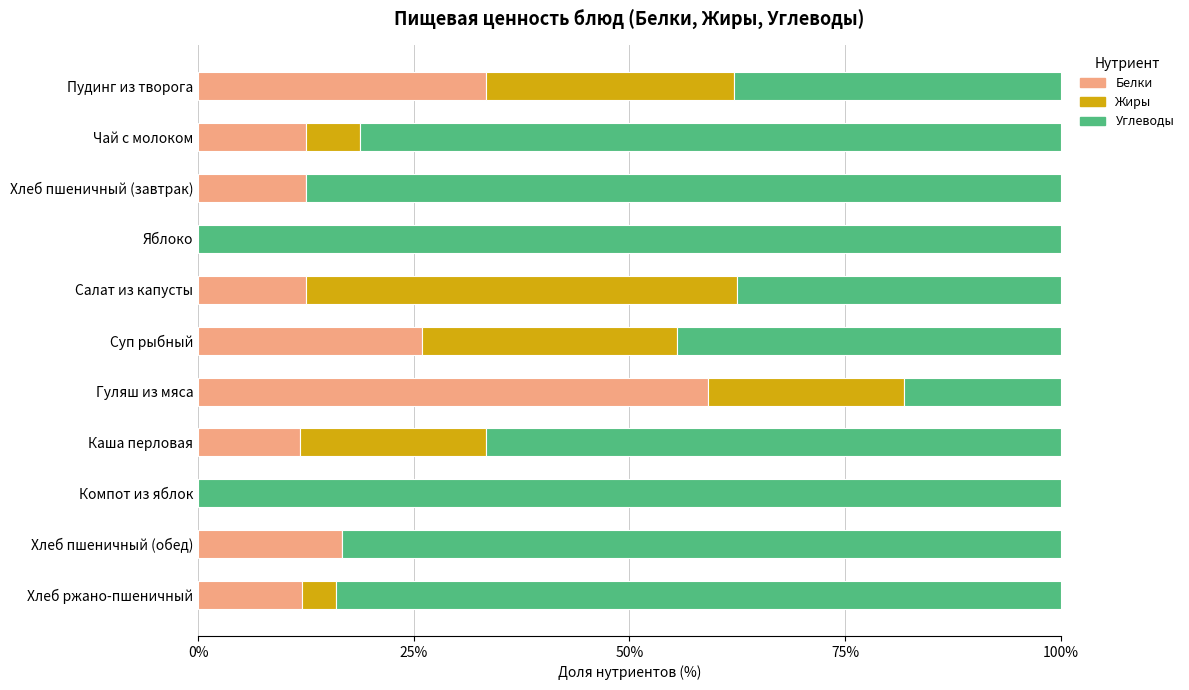

Count the number of data series in this chart.

3